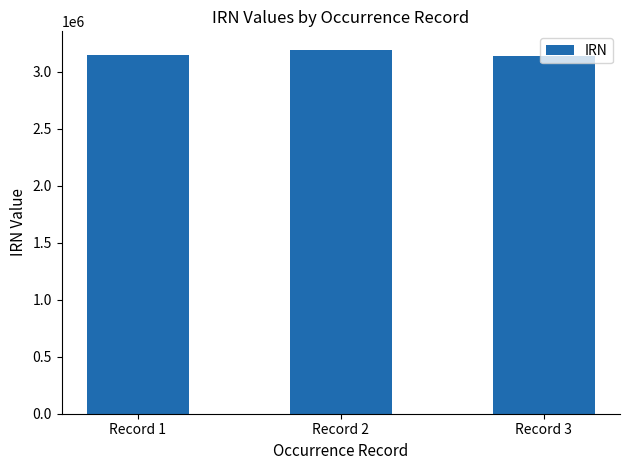

What is the ratio of the value at Record 3 to the value at Record 2?

1.0